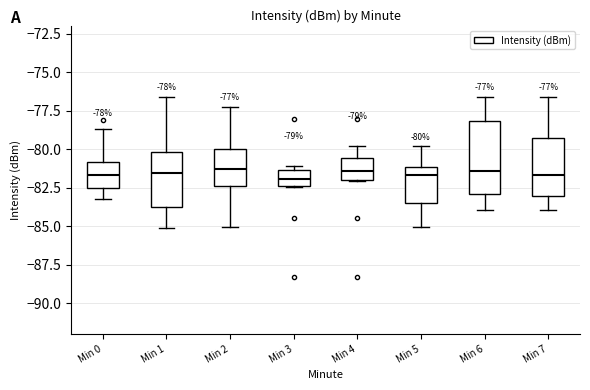

Comparing the boxes themselves (not the whiskers), which one is the tallest?

Min 6